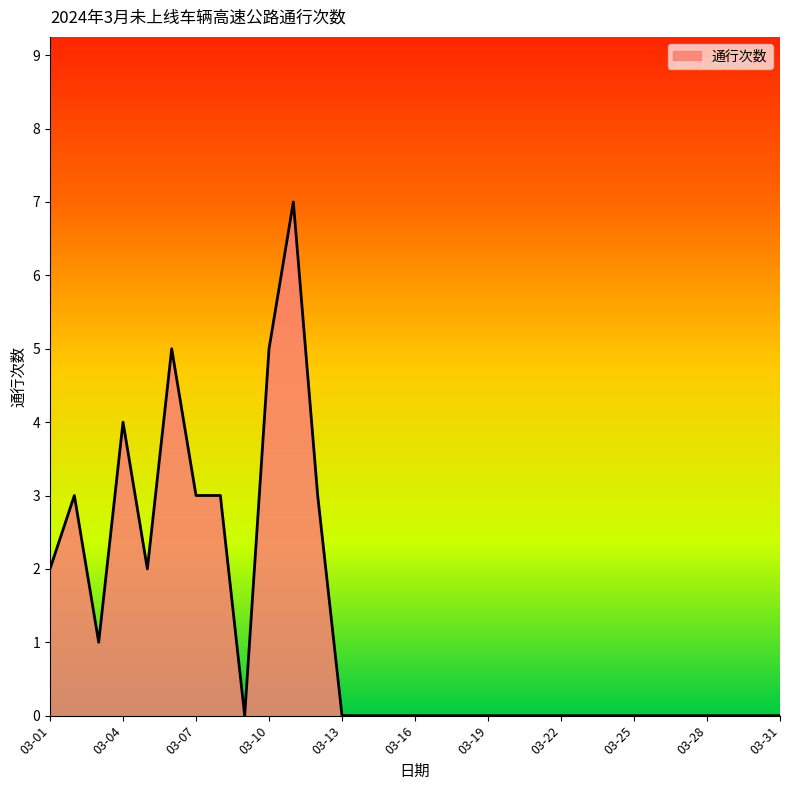

What is the sum of all values?

38